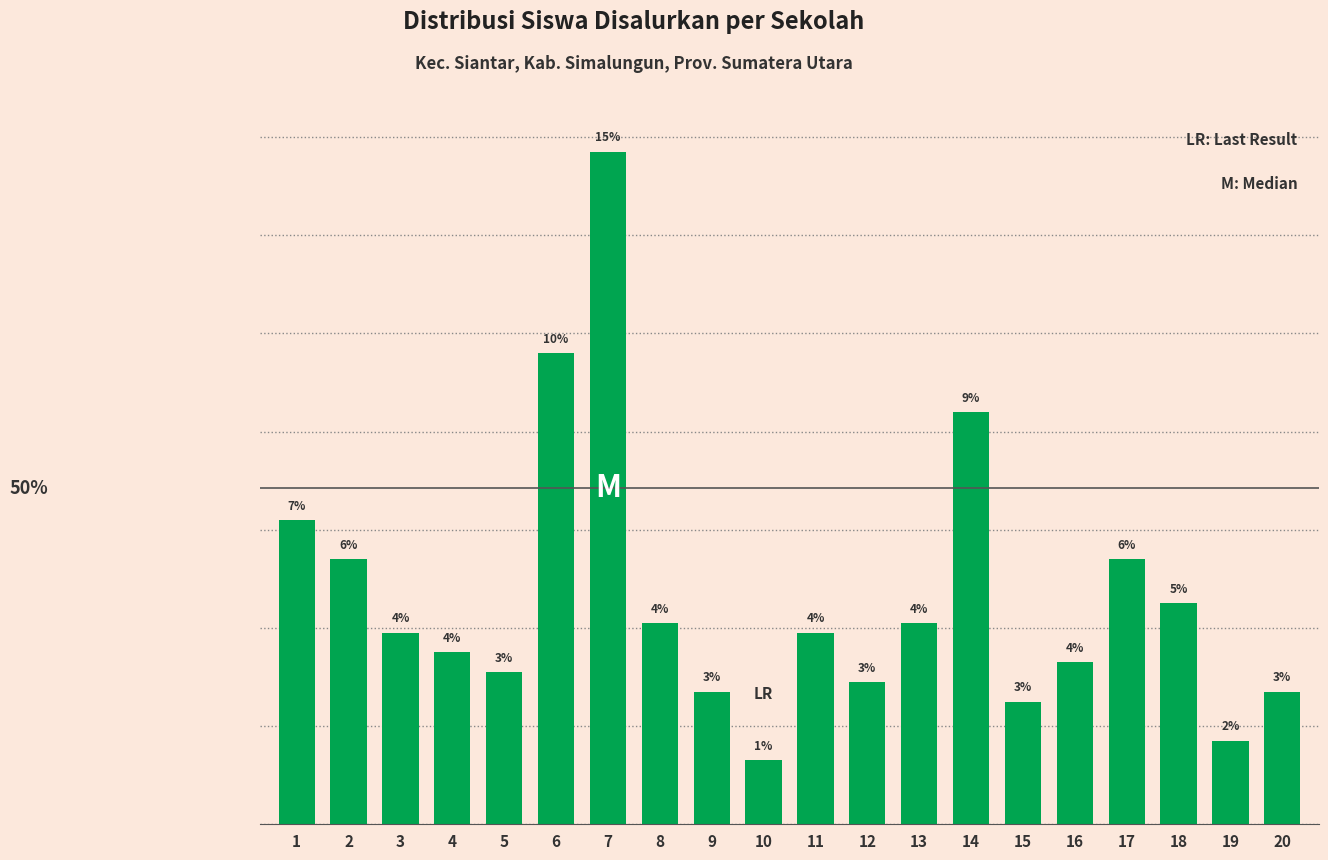

Is it true that the value at 2 is 24?

False